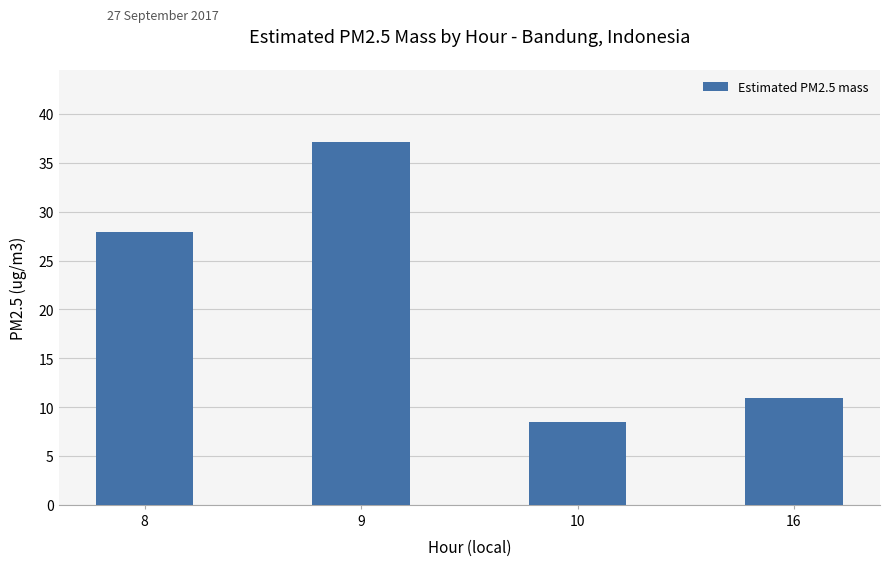

What is the sum of all values?

84.4